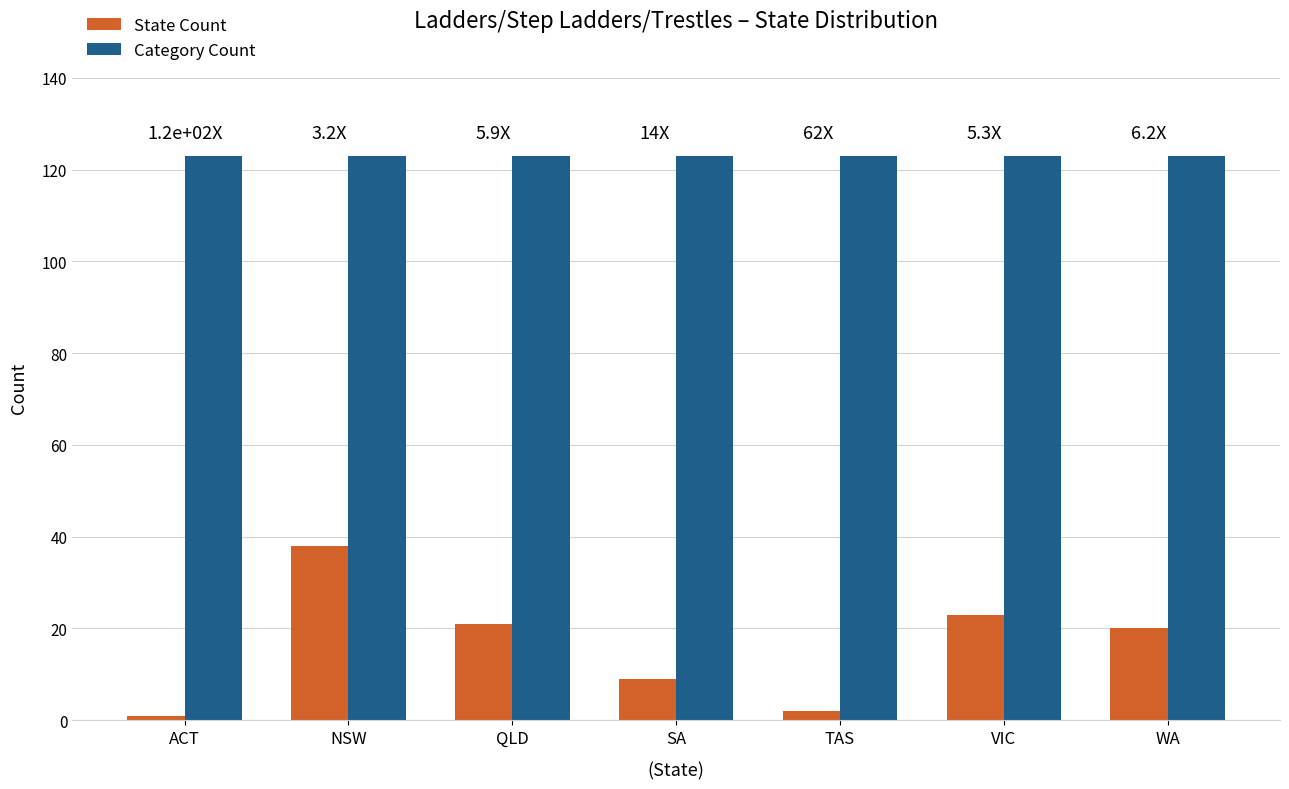

The value of State Count at SA is 14. True or false?

False